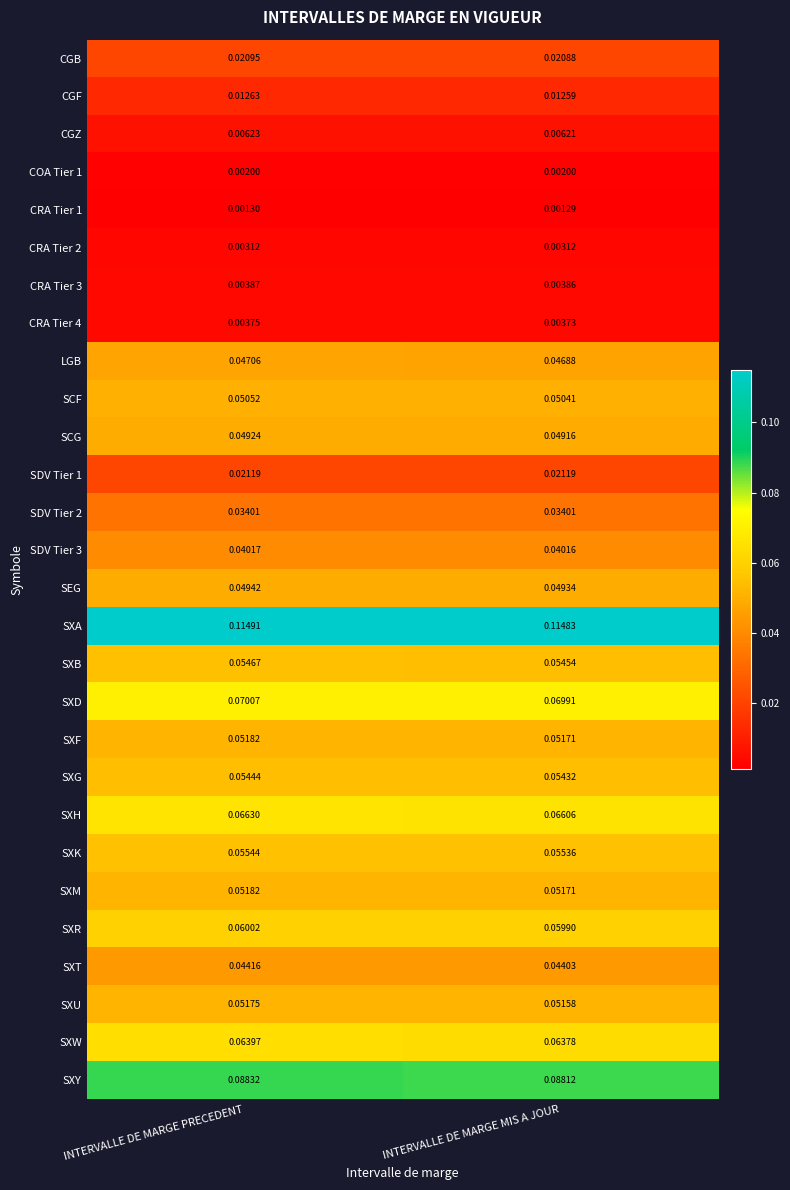

List the labels in order of SXM value, smallest first.

INTERVALLE DE MARGE MIS A JOUR, INTERVALLE DE MARGE PRECEDENT